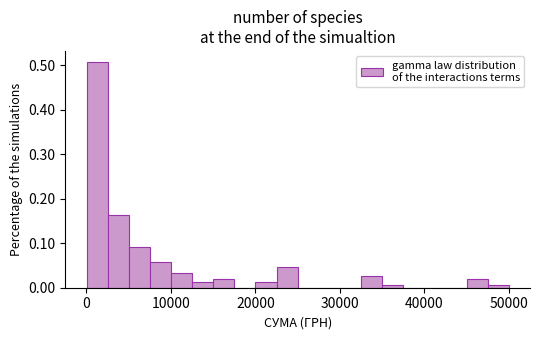

Around what value on the x-axis is the tallest bar? Give the approximate position of its centre, as read against the axis.

1000